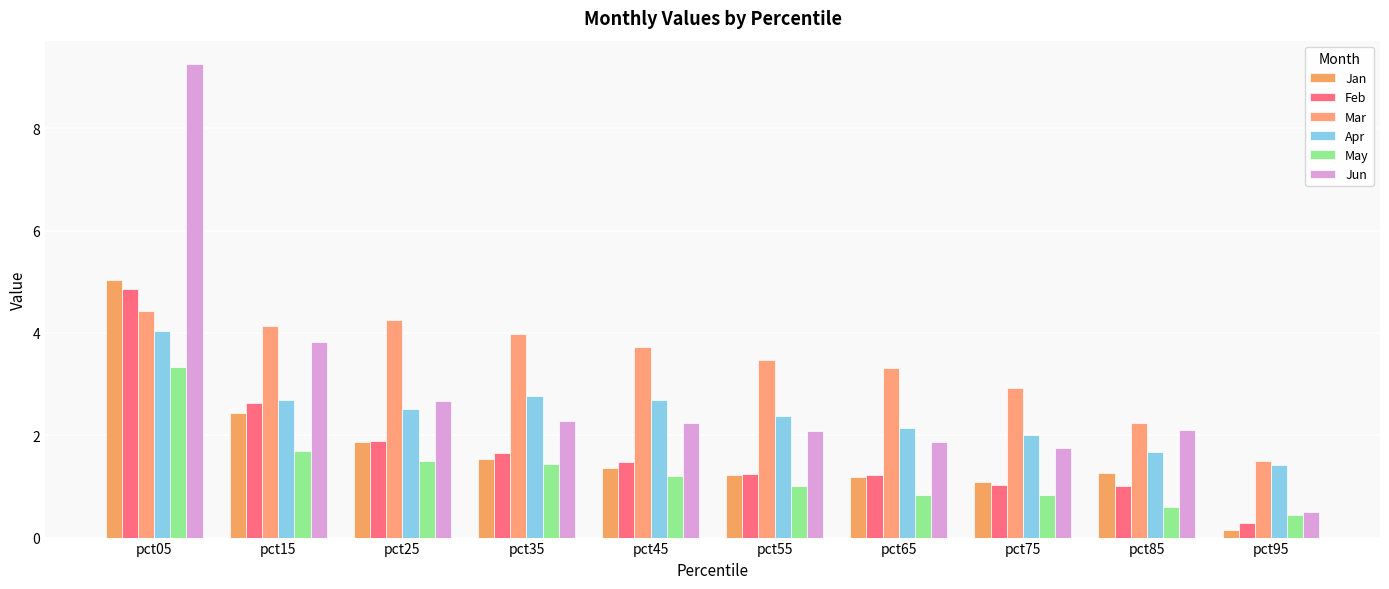

What is the smallest value displayed?

0.1